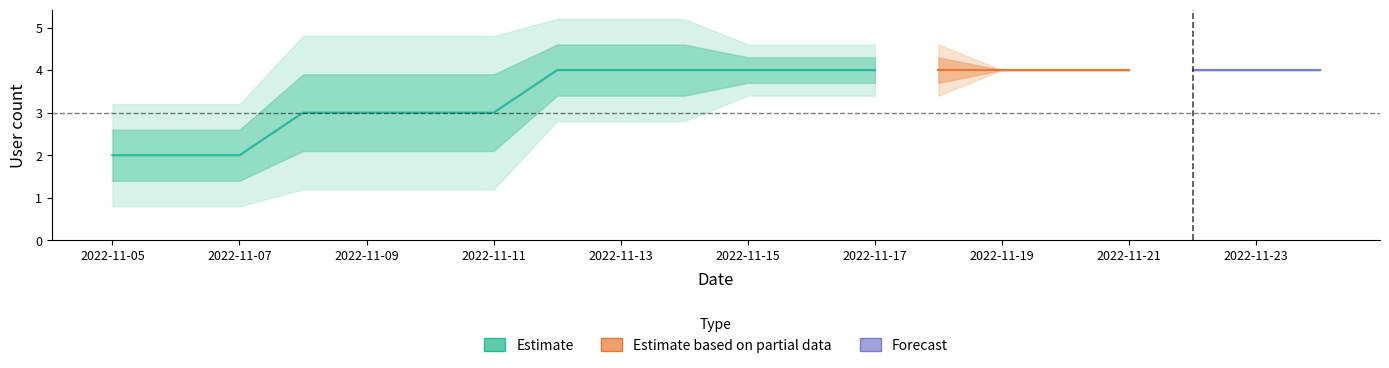

Read the Месячная value at 2022-11-18.

4